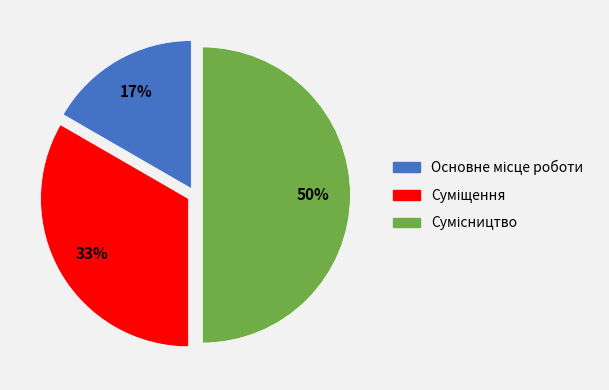

To the nearest percent, what is the difference between the largest and smallest slice percentages?

33%